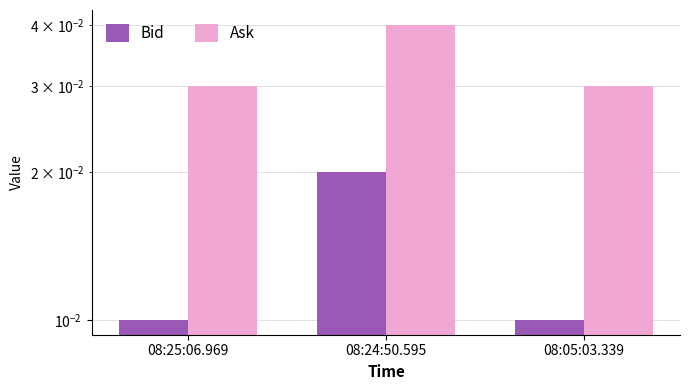

The value of Ask at 08:24:50.595 is 0.0. True or false?

False